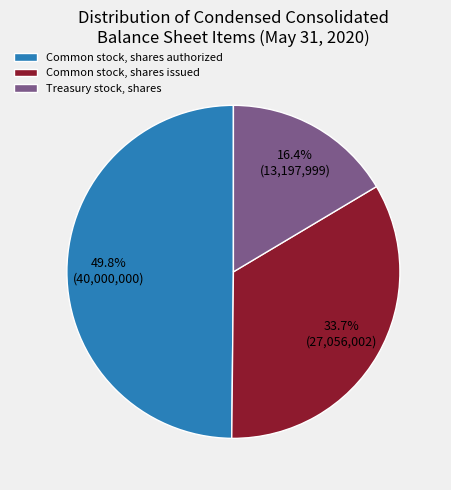

What is the ratio of the value at Common stock, shares issued to the value at Common stock, shares authorized?

0.7